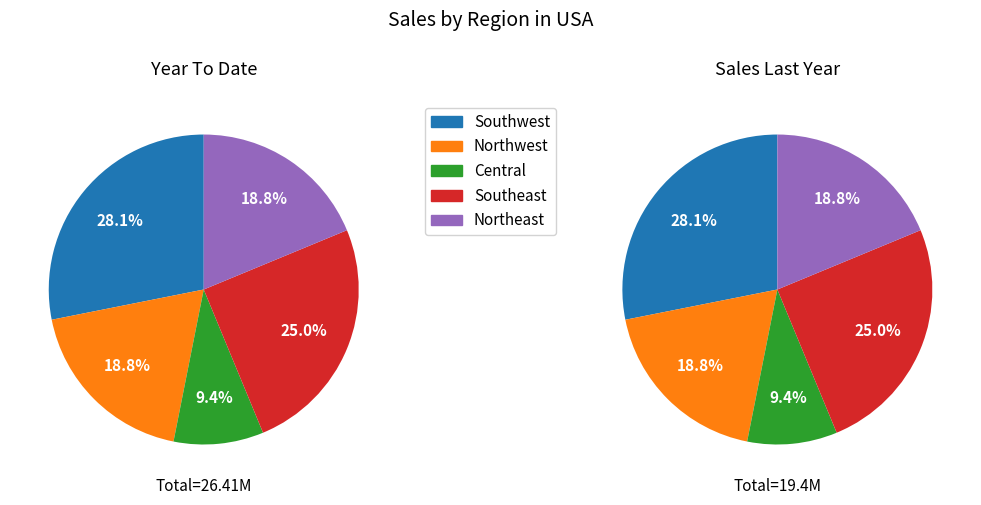

Is there a majority slice in this chart?

No